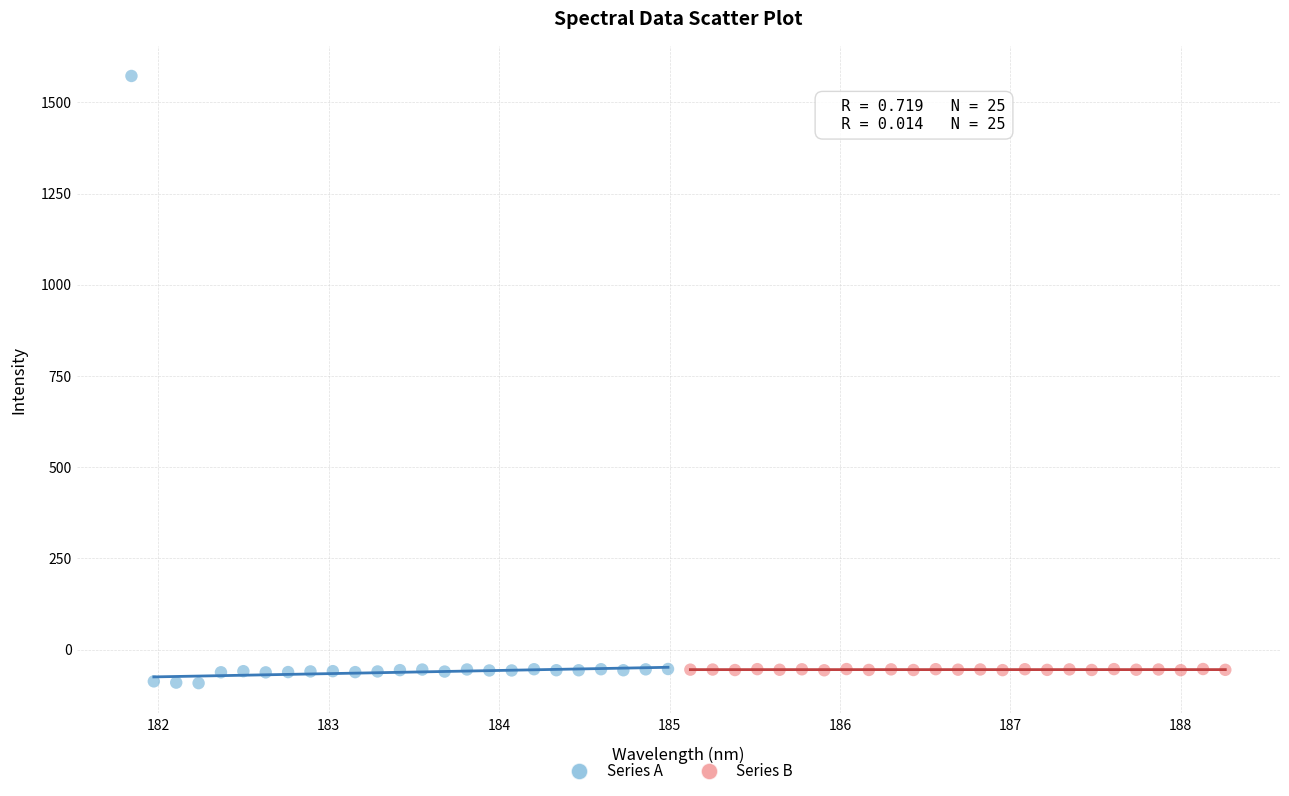

Which series reaches the maximum Y coordinate?

Series A